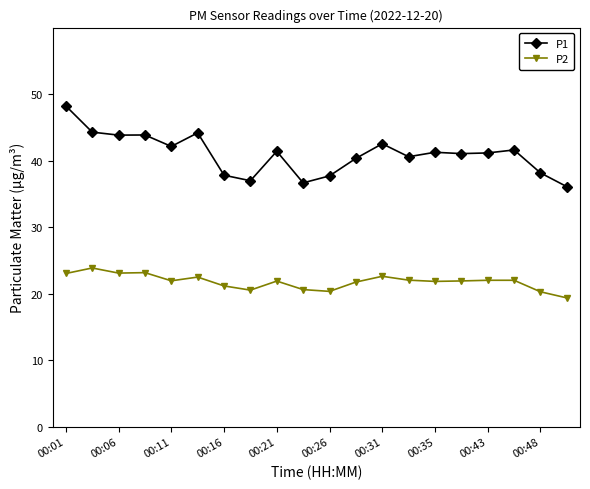

In P1, how many points are lower than both neighbors (excluding endpoints)?

6